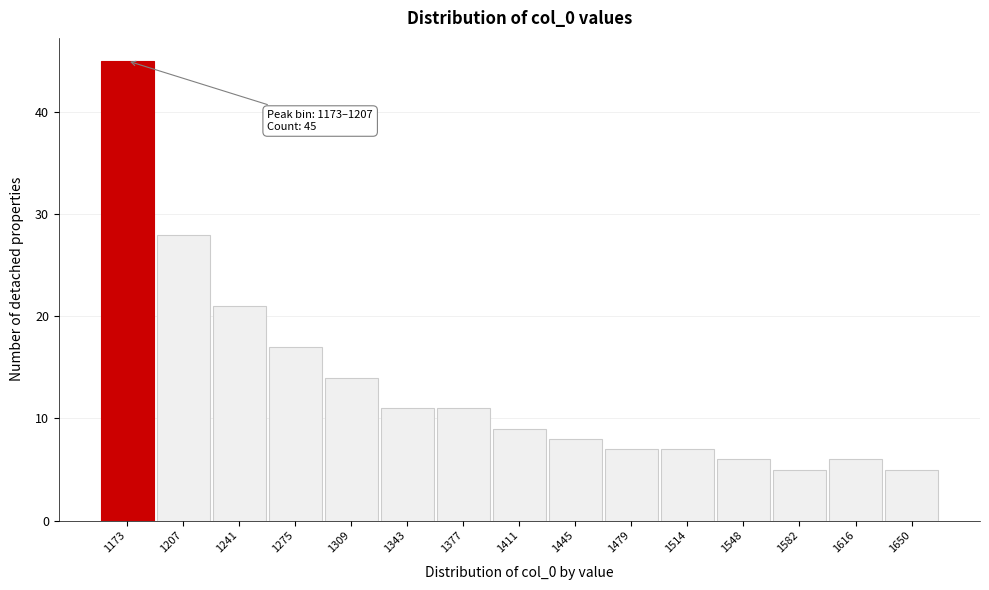

Reading left to right, list all the values displayed in this chart.

45	28	21	17	14	11	11	9	8	7	7	6	5	6	5